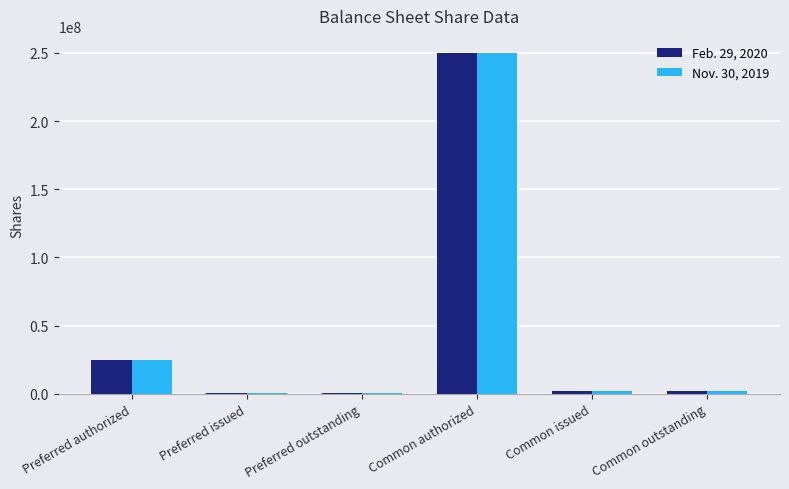

Is it true that Feb. 29, 2020 equals 133952607 at Common authorized?

False